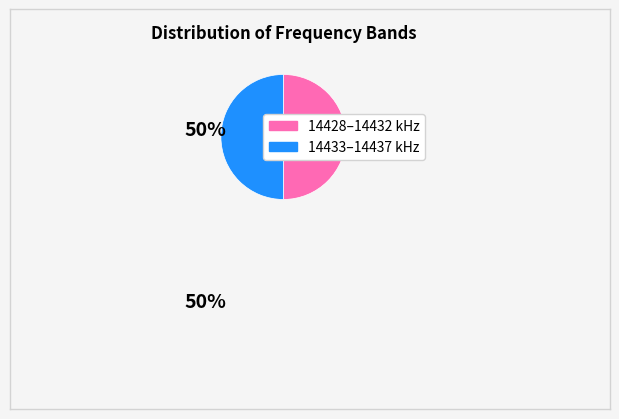

Which slice is the smallest?

14428